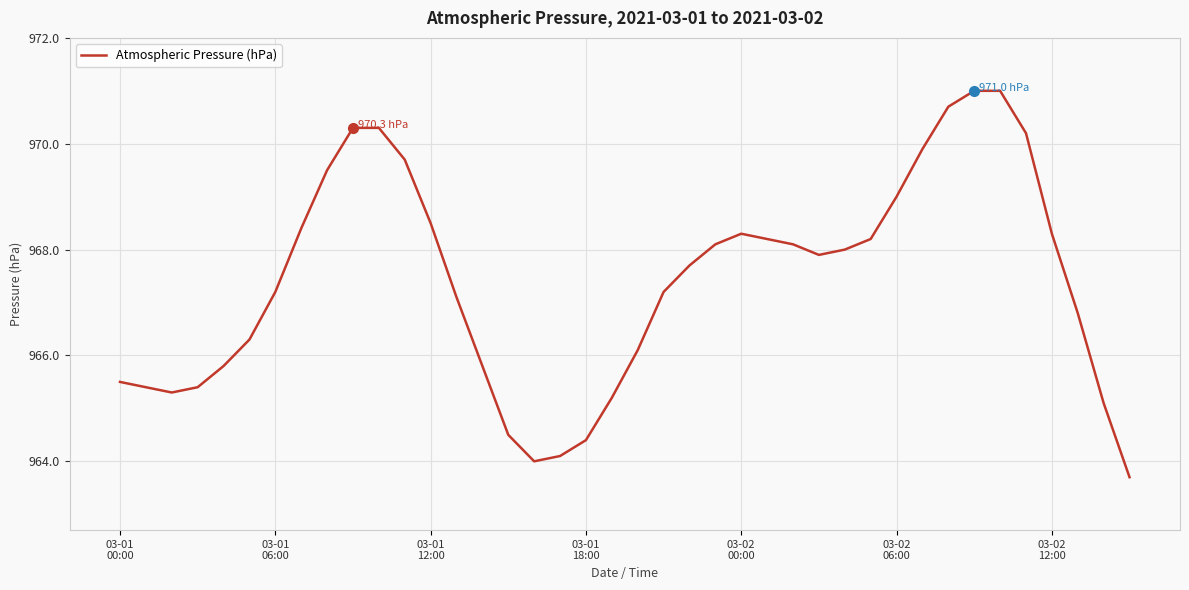

How many lines are shown in the chart?

1